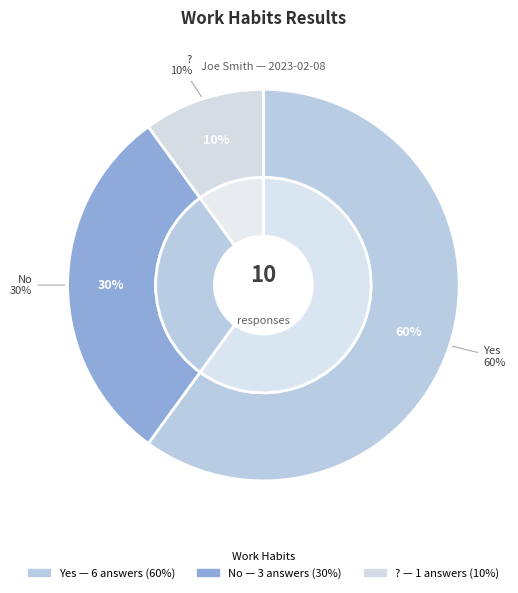

What percentage is the No slice, to the nearest percent?

30%